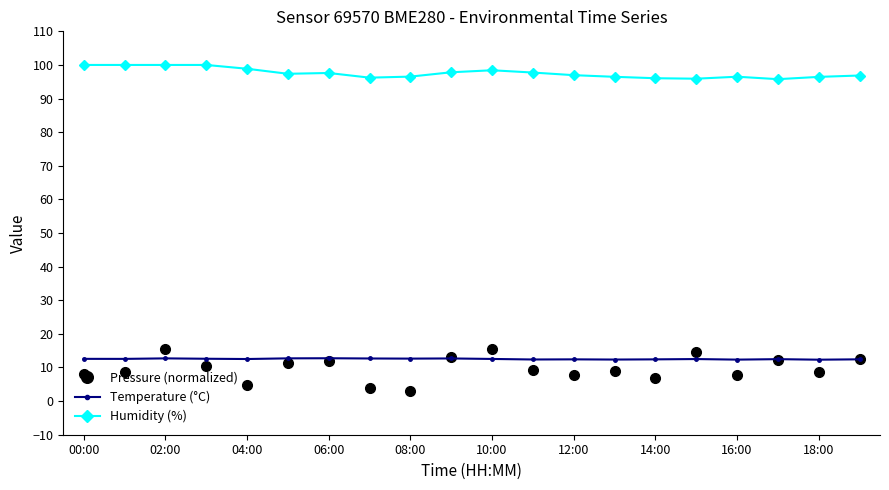

At how many categories does at least one series exceed 36?

20